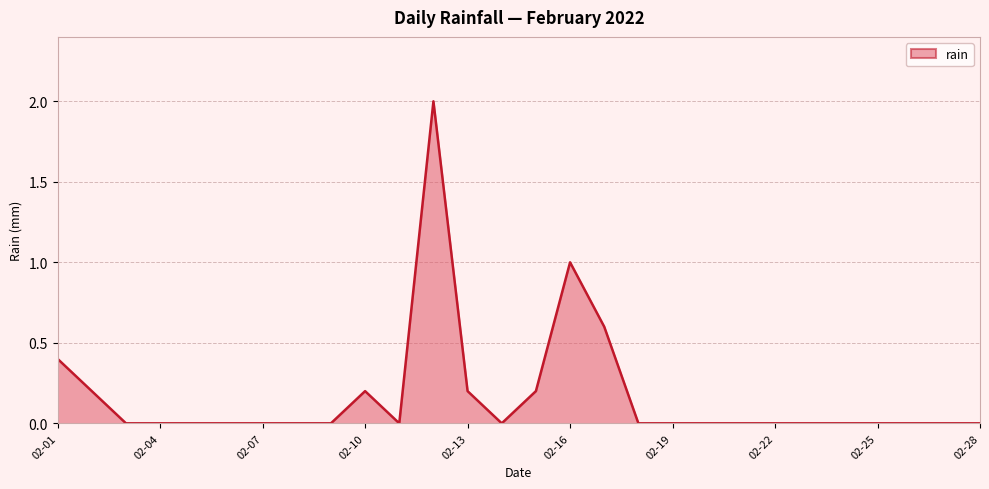

How many lines are shown in the chart?

1